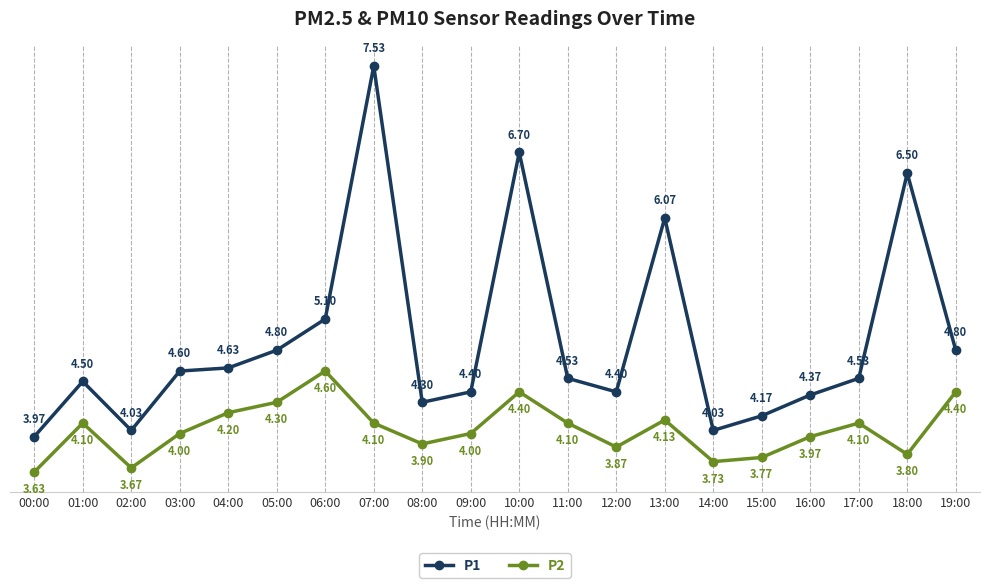

What is the label of the 9th point from the right?

11:00